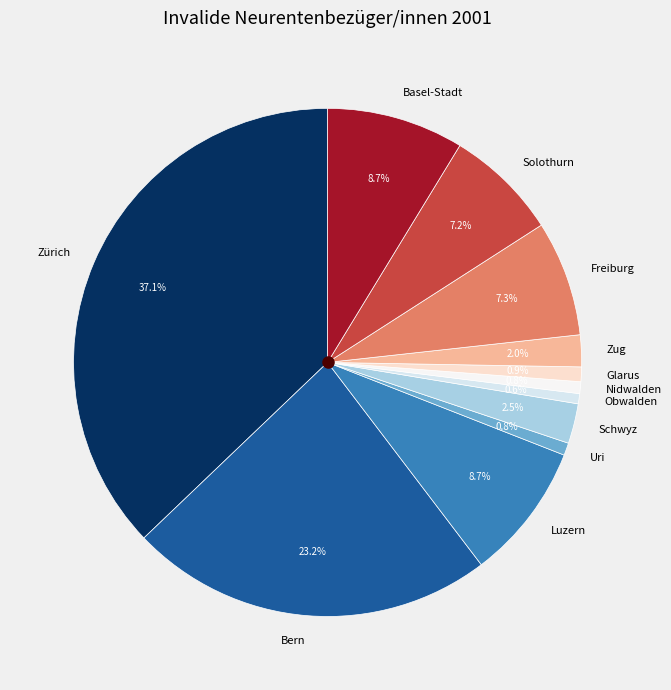

Does Glarus account for over 50% of the chart?

No